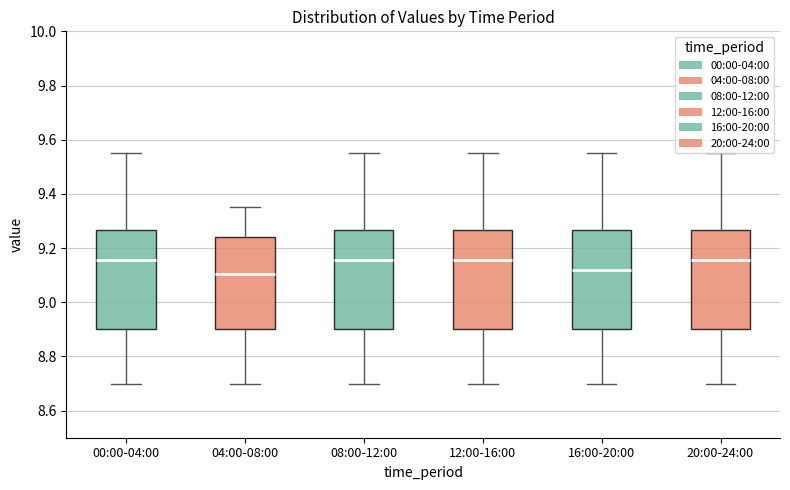

Reading left to right, read every box against the y-axis: the position of its median line, the range the box covers, and the ends of its whiskers. The values are not printed on the chart, so give them approximately, as read against the axis.

00:00-04:00: median 9.16, box 8.90 to 9.26, whiskers 8.70 to 9.56
04:00-08:00: median 9.10, box 8.90 to 9.24, whiskers 8.70 to 9.36
08:00-12:00: median 9.16, box 8.90 to 9.26, whiskers 8.70 to 9.56
12:00-16:00: median 9.16, box 8.90 to 9.26, whiskers 8.70 to 9.56
16:00-20:00: median 9.12, box 8.90 to 9.26, whiskers 8.70 to 9.56
20:00-24:00: median 9.16, box 8.90 to 9.26, whiskers 8.70 to 9.56